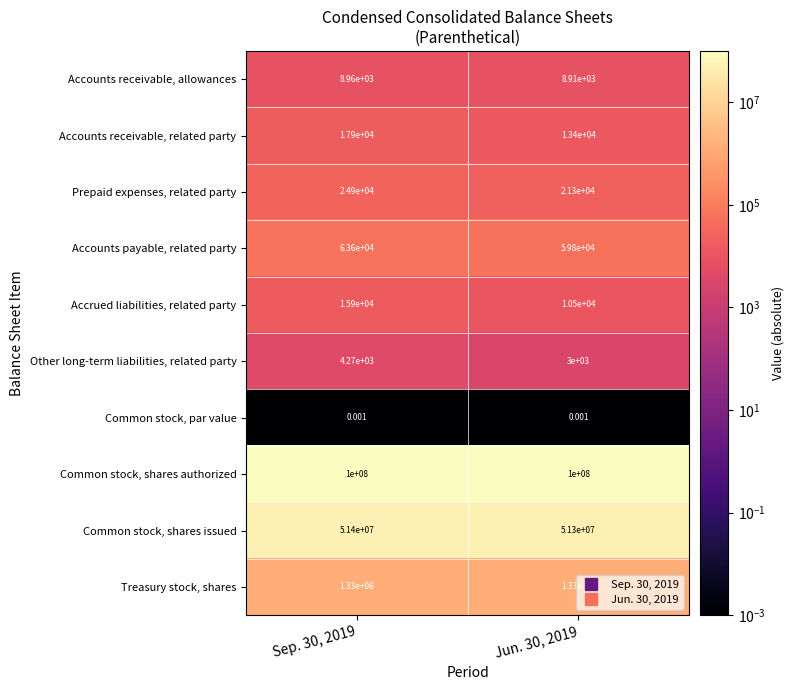

Which series has the largest total across all categories?

Common stock, shares authorized